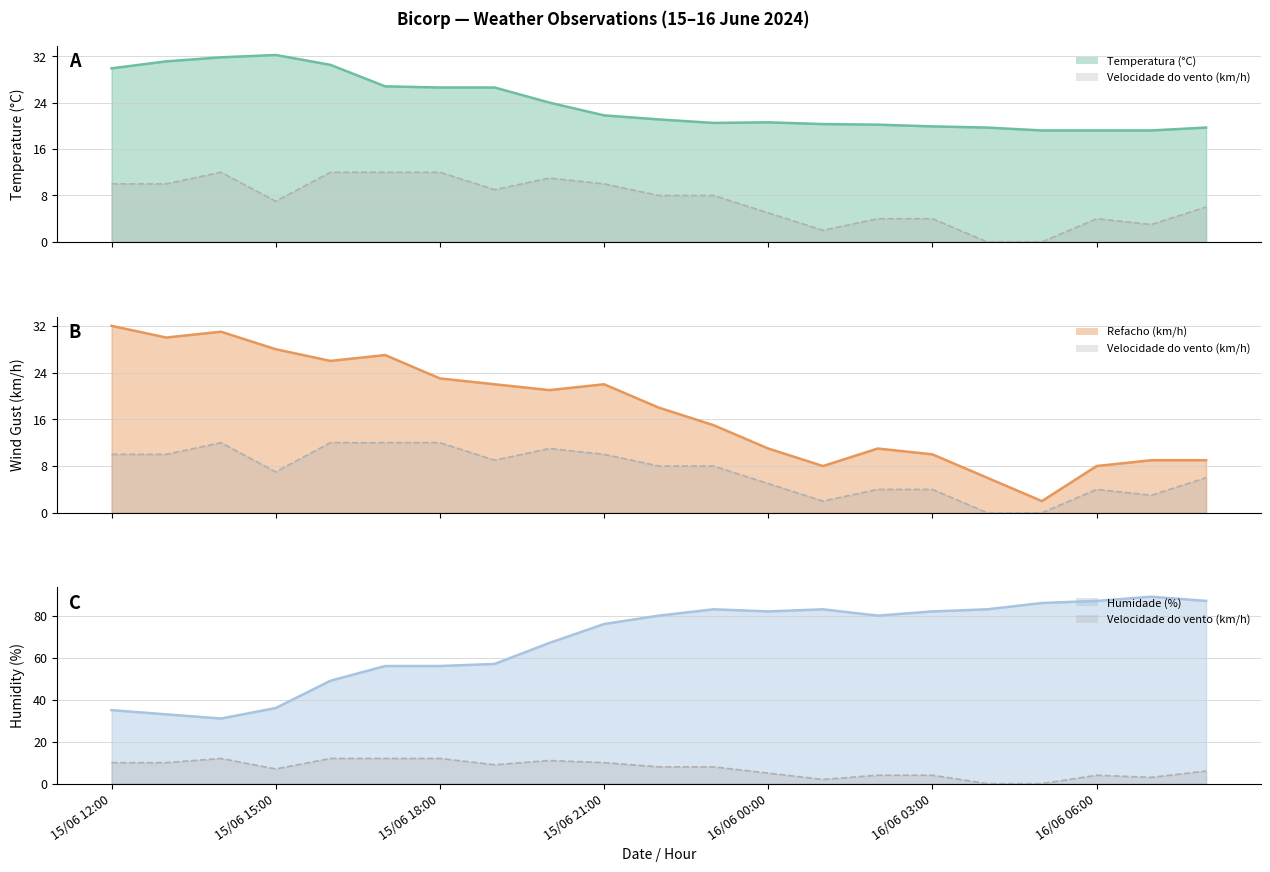

Reading left to right, extract all data points from this chart.

Temperatura (°C): 15/06 12:00=29.9	15/06 13:00=31.1	15/06 14:00=31.8	15/06 15:00=32.2	15/06 16:00=30.5	15/06 17:00=26.8	15/06 18:00=26.6	15/06 19:00=26.6	15/06 20:00=24.0	15/06 21:00=21.8	15/06 22:00=21.1	15/06 23:00=20.5	16/06 00:00=20.6	16/06 01:00=20.3	16/06 02:00=20.2	16/06 03:00=19.9	16/06 04:00=19.7	16/06 05:00=19.2	16/06 06:00=19.2	16/06 07:00=19.2	16/06 08:00=19.7
Refacho (km/h): 15/06 12:00=32.0	15/06 13:00=30.0	15/06 14:00=31.0	15/06 15:00=28.0	15/06 16:00=26.0	15/06 17:00=27.0	15/06 18:00=23.0	15/06 19:00=22.0	15/06 20:00=21.0	15/06 21:00=22.0	15/06 22:00=18.0	15/06 23:00=15.0	16/06 00:00=11.0	16/06 01:00=8.0	16/06 02:00=11.0	16/06 03:00=10.0	16/06 04:00=6.0	16/06 05:00=2.0	16/06 06:00=8.0	16/06 07:00=9.0	16/06 08:00=9.0
Humidade (%): 15/06 12:00=35.0	15/06 13:00=33.0	15/06 14:00=31.0	15/06 15:00=36.0	15/06 16:00=49.0	15/06 17:00=56.0	15/06 18:00=56.0	15/06 19:00=57.0	15/06 20:00=67.0	15/06 21:00=76.0	15/06 22:00=80.0	15/06 23:00=83.0	16/06 00:00=82.0	16/06 01:00=83.0	16/06 02:00=80.0	16/06 03:00=82.0	16/06 04:00=83.0	16/06 05:00=86.0	16/06 06:00=87.0	16/06 07:00=89.0	16/06 08:00=87.0
Velocidade do vento (km/h): 15/06 12:00=10.0	15/06 13:00=10.0	15/06 14:00=12.0	15/06 15:00=7.0	15/06 16:00=12.0	15/06 17:00=12.0	15/06 18:00=12.0	15/06 19:00=9.0	15/06 20:00=11.0	15/06 21:00=10.0	15/06 22:00=8.0	15/06 23:00=8.0	16/06 00:00=5.0	16/06 01:00=2.0	16/06 02:00=4.0	16/06 03:00=4.0	16/06 04:00=0.0	16/06 05:00=0.0	16/06 06:00=4.0	16/06 07:00=3.0	16/06 08:00=6.0